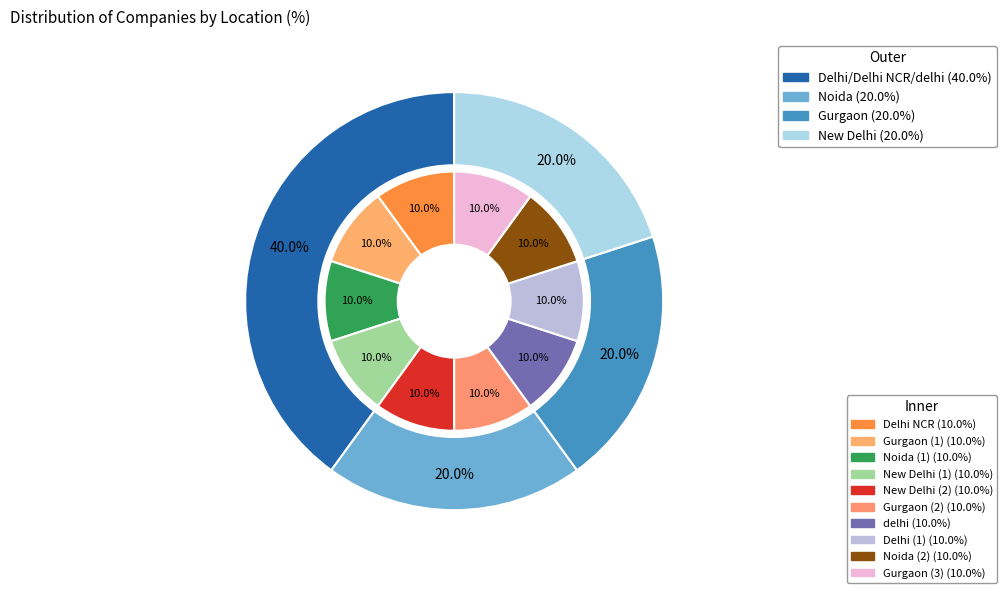

What percentage is the Delhi NCR slice, to the nearest percent?

10%